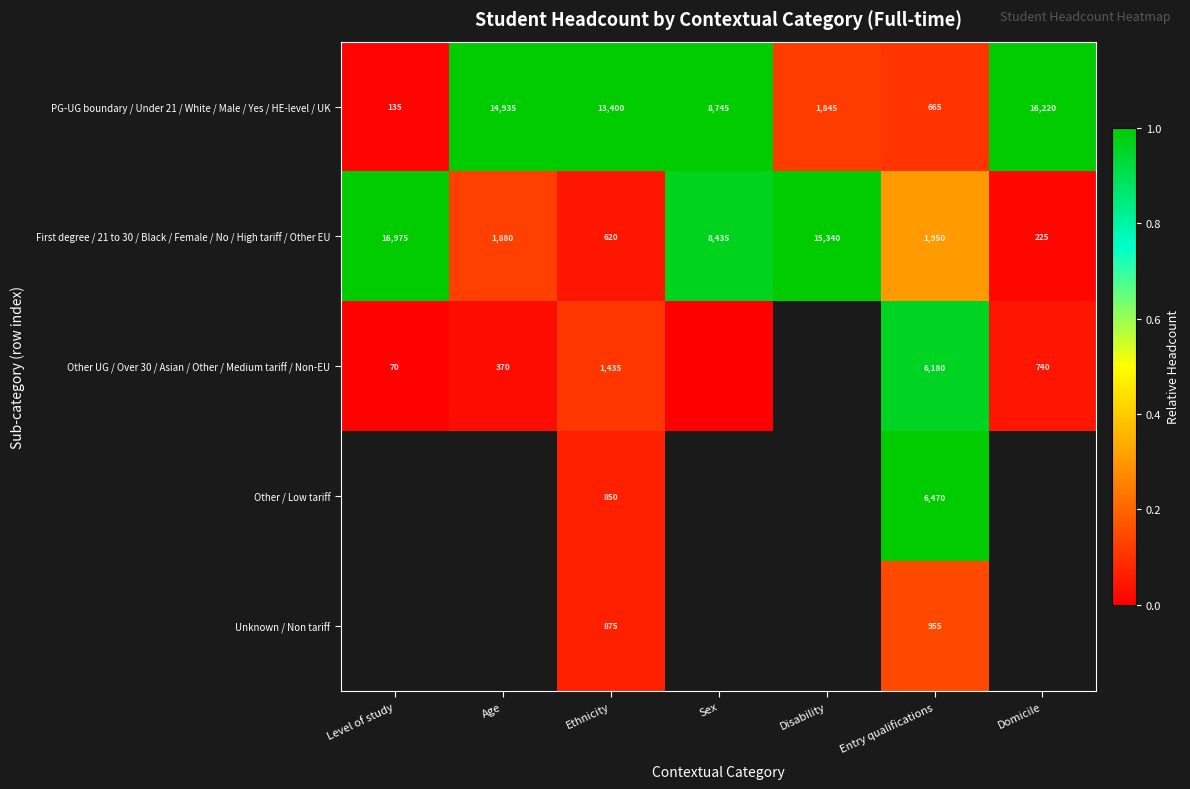

Which category has the lowest value in the First degree / 21 to 30 / Black / Female / No / High tariff / Other EU series?

Domicile